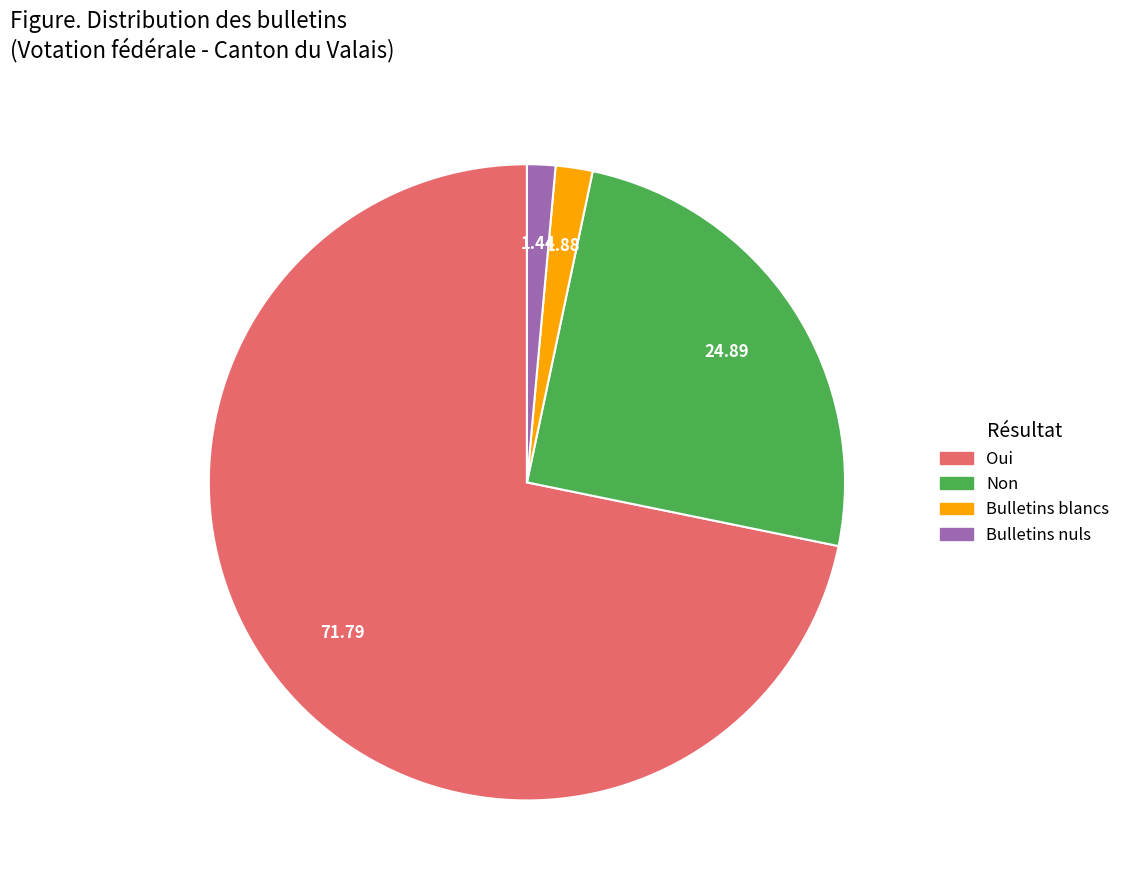

Between Bulletins blancs and Non, which is larger?

Non